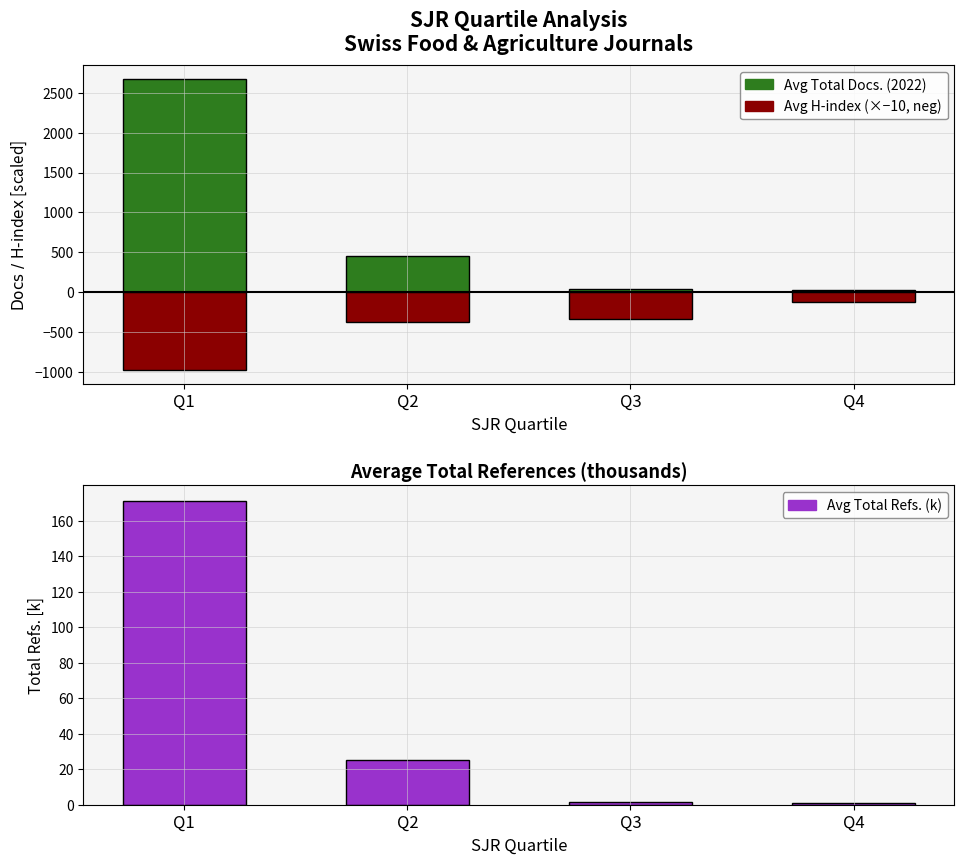

Count the number of data series in this chart.

3